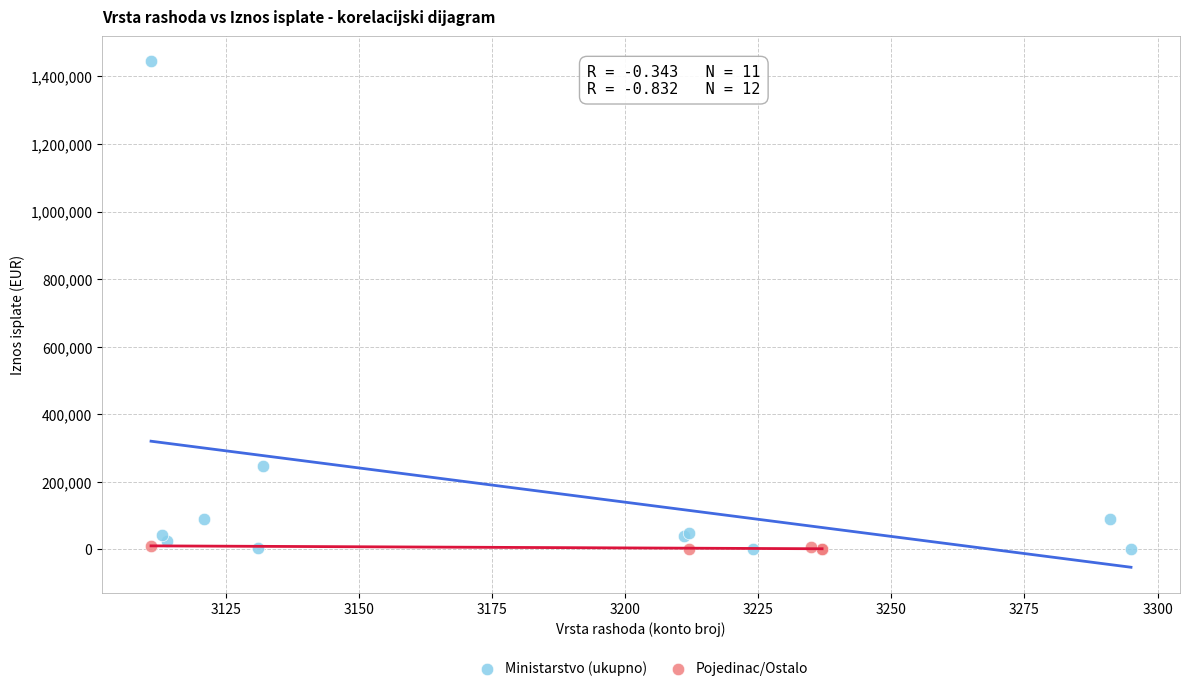

Which series reaches the maximum Y coordinate?

Ministarstvo (ukupno)